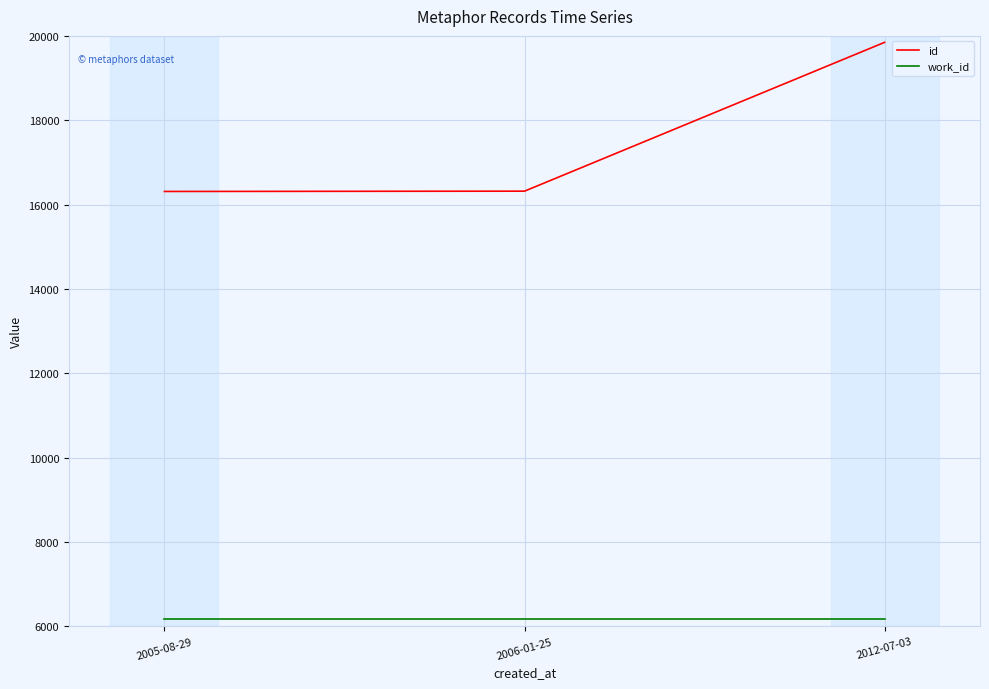

At 2012-07-03, list the series in order from smallest to largest.

work_id, id